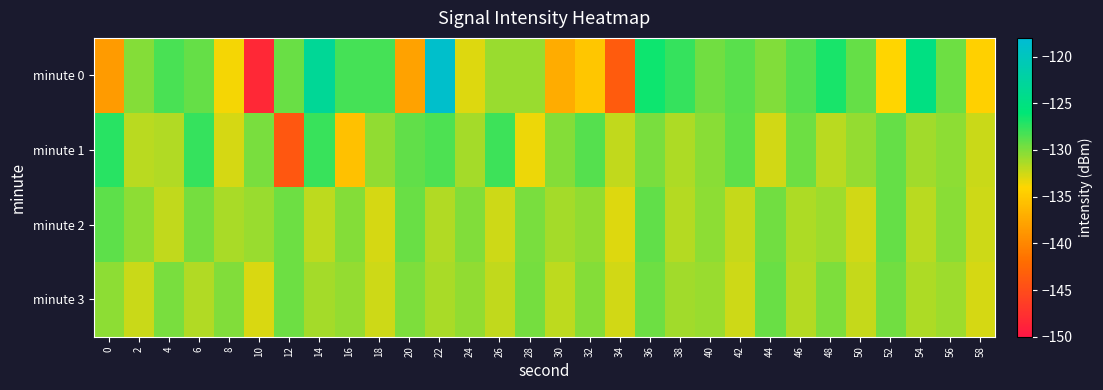

Reading left to right, what are all the values shown in this chart?

minute 0: 0=-138.5	2=-130.2	4=-128.3	6=-129.2	8=-133.7	10=-148.3	12=-129.3	14=-123.3	16=-128.2	18=-128.2	20=-138.0	22=-118.8	24=-132.9	26=-130.9	28=-130.9	30=-137.2	32=-135.2	34=-143.6	36=-126.4	38=-127.6	40=-129.6	42=-128.8	44=-130.0	46=-128.7	48=-126.9	50=-129.2	52=-134.1	54=-124.9	56=-129.4	58=-134.5
minute 1: 0=-127.4	2=-131.9	4=-131.6	6=-127.6	8=-132.7	10=-129.8	12=-143.9	14=-127.8	16=-135.6	18=-130.5	20=-129.1	22=-128.5	24=-131.2	26=-127.9	28=-133.4	30=-130.2	32=-128.7	34=-132.1	36=-129.8	38=-131.5	40=-130.3	42=-128.9	44=-132.6	46=-129.4	48=-131.8	50=-130.7	52=-129.2	54=-131.1	56=-130.5	58=-132.3
minute 2: 0=-128.9	2=-130.4	4=-132.1	6=-129.7	8=-131.3	10=-130.8	12=-129.5	14=-131.9	16=-130.2	18=-132.7	20=-129.3	22=-131.6	24=-130.1	26=-132.4	28=-129.8	30=-131.2	32=-130.6	34=-132.9	36=-129.1	38=-131.7	40=-130.4	42=-132.2	44=-129.6	46=-131.4	48=-130.9	50=-132.6	52=-129.2	54=-131.8	56=-130.3	58=-132.5
minute 3: 0=-130.5	2=-132.3	4=-129.8	6=-131.6	8=-130.1	10=-132.8	12=-129.4	14=-131.2	16=-130.7	18=-132.5	20=-129.9	22=-131.3	24=-130.6	26=-132.1	28=-129.7	30=-131.9	32=-130.2	34=-132.6	36=-129.5	38=-131.1	40=-130.8	42=-132.4	44=-129.3	46=-131.7	48=-130.0	50=-132.2	52=-129.6	54=-131.4	56=-130.9	58=-132.7